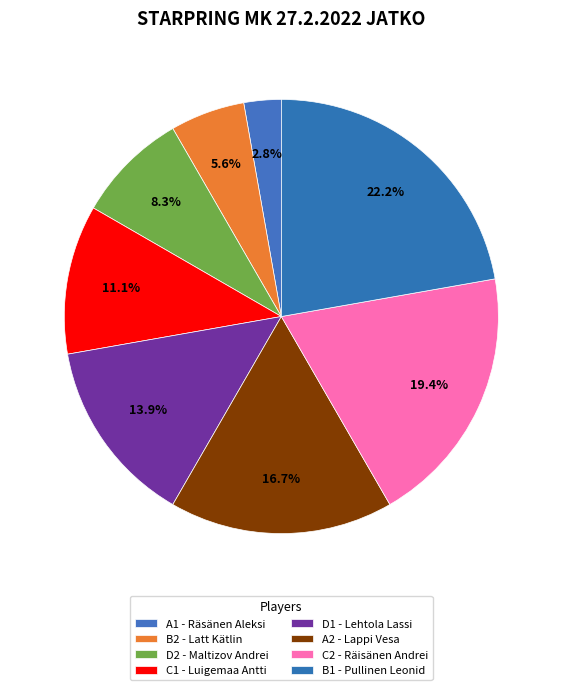

Count the number of slices in the pie.

8